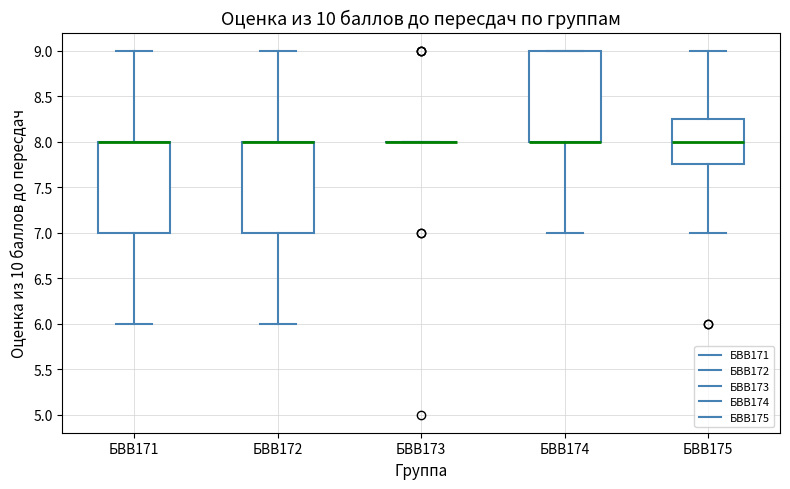

Where is the lower edge of the box for БВВ174 on the y-axis? The values are not printed on the chart, so give them approximately, as read against the axis.

8.00